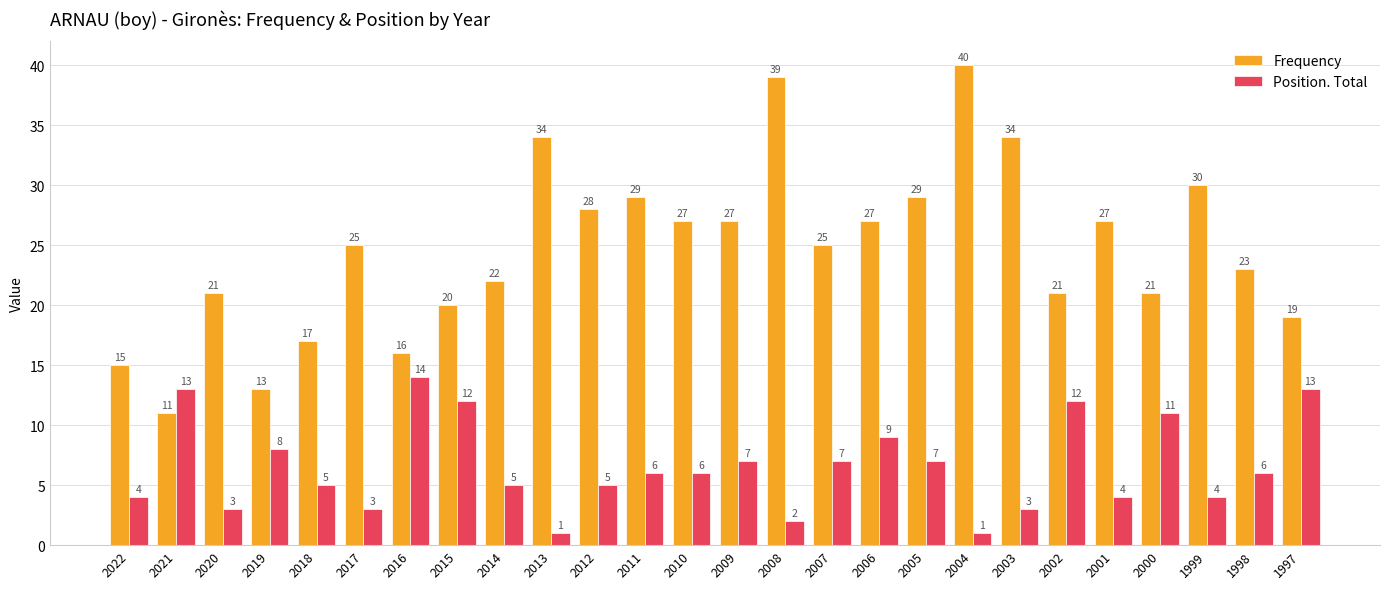

Reading left to right, list all the values displayed in this chart.

Frequency: 2022=15	2021=11	2020=21	2019=13	2018=17	2017=25	2016=16	2015=20	2014=22	2013=34	2012=28	2011=29	2010=27	2009=27	2008=39	2007=25	2006=27	2005=29	2004=40	2003=34	2002=21	2001=27	2000=21	1999=30	1998=23	1997=19
Position. Total: 2022=4	2021=13	2020=3	2019=8	2018=5	2017=3	2016=14	2015=12	2014=5	2013=1	2012=5	2011=6	2010=6	2009=7	2008=2	2007=7	2006=9	2005=7	2004=1	2003=3	2002=12	2001=4	2000=11	1999=4	1998=6	1997=13